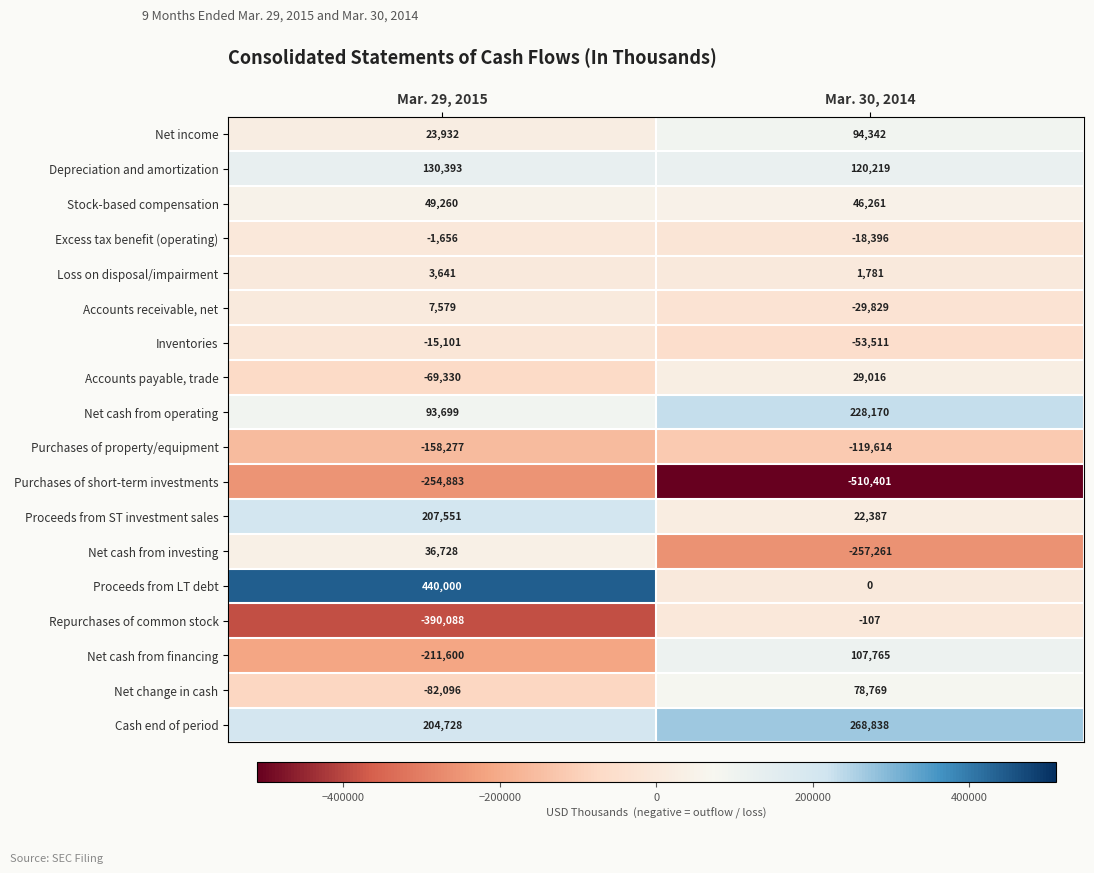

What is the maximum value for Net cash from investing?

36728